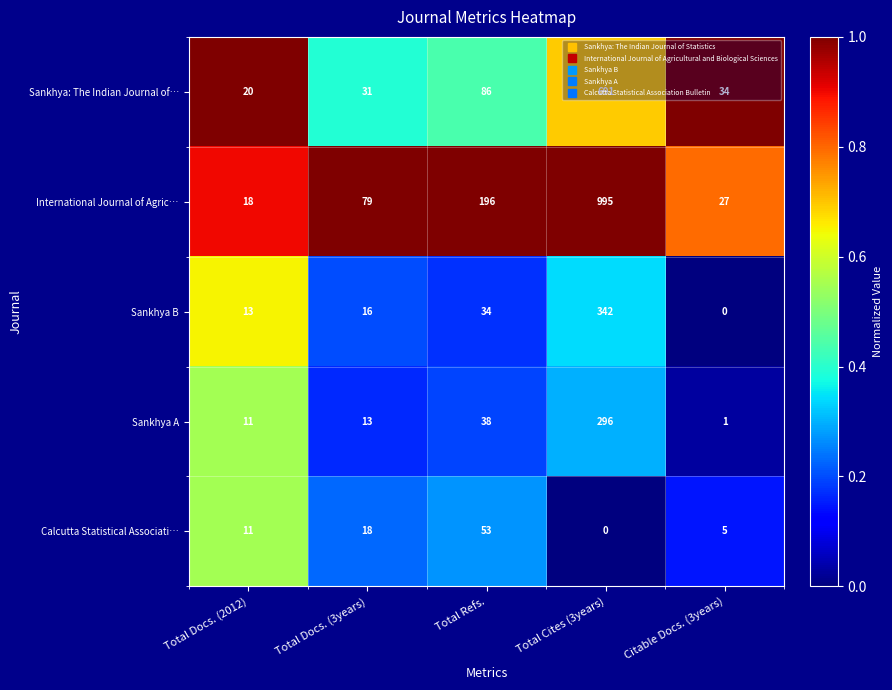

Which series has the largest total across all categories?

International Journal of Agric…